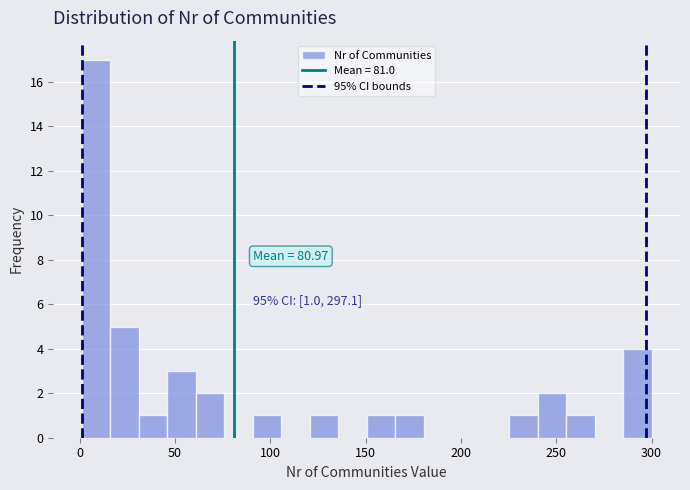

Around what value on the x-axis is the tallest bar? Give the approximate position of its centre, as read against the axis.

10